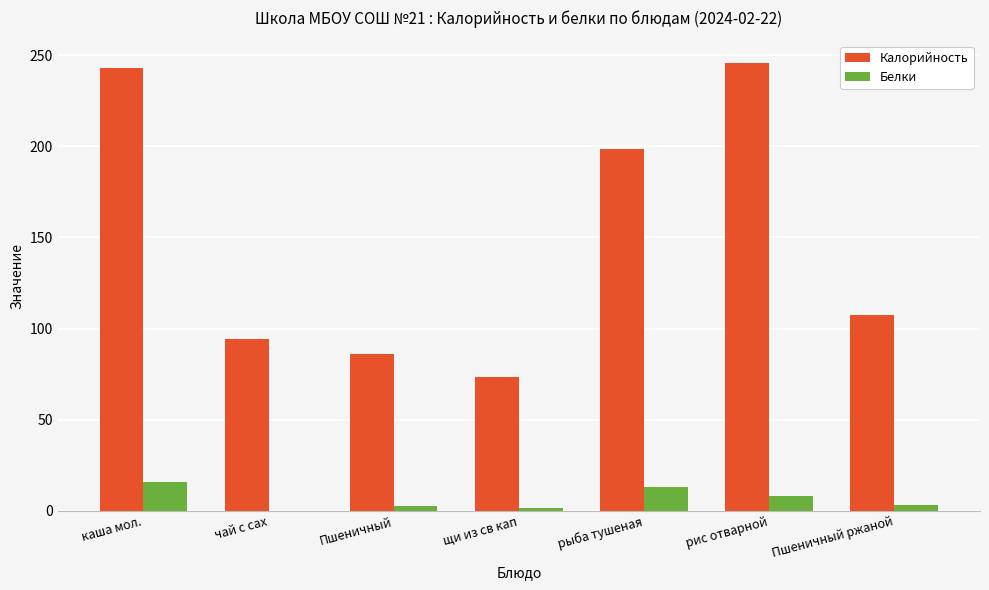

Between Пшеничный and рыба тушеная, which series saw the biggest shift?

Калорийность